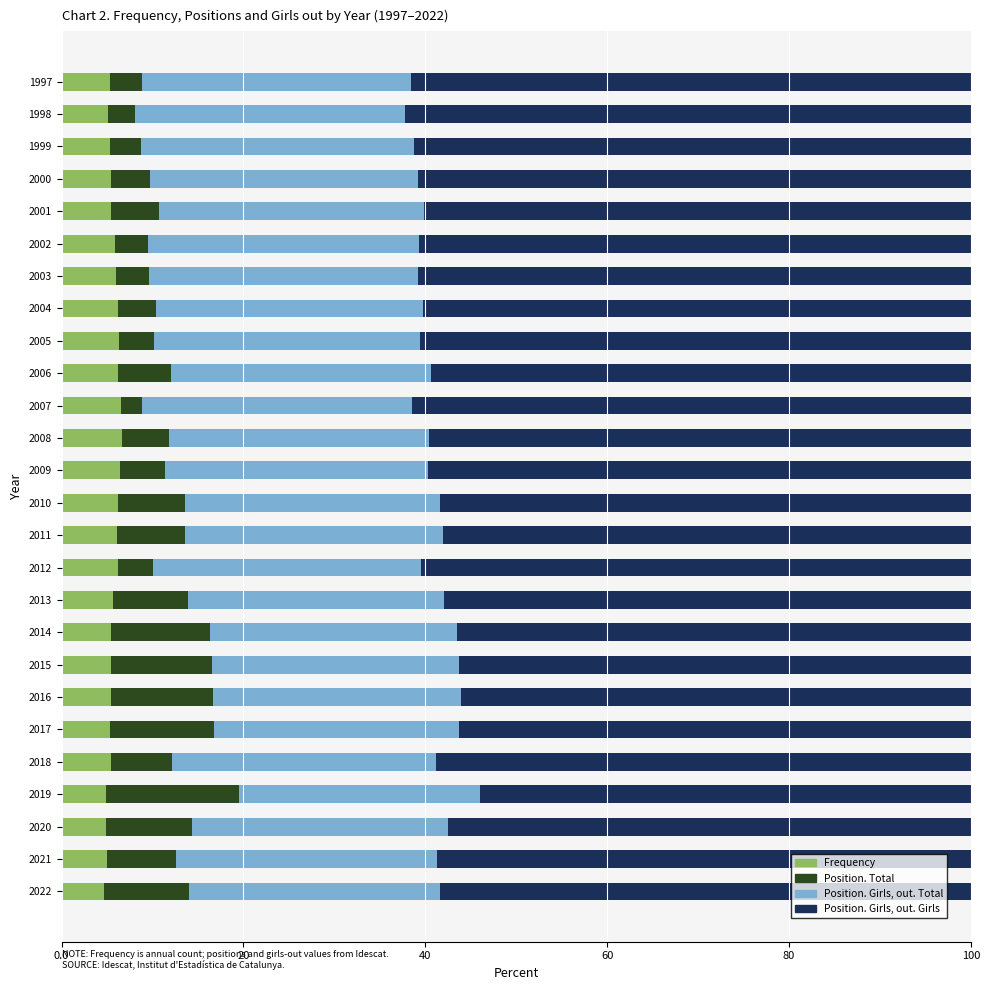

The Frequency series shows 4.8 at 2019. True or false?

True